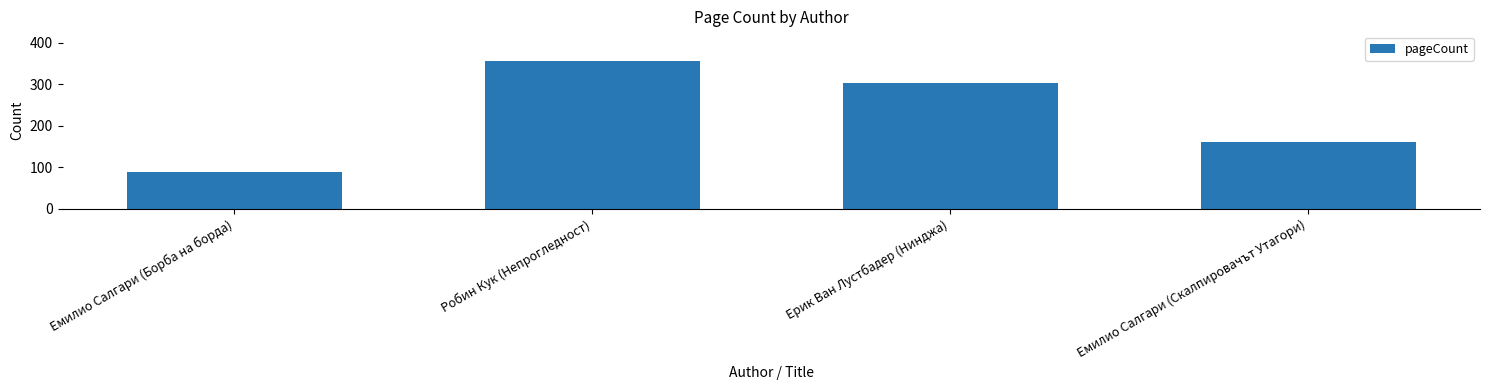

The value at Робин Кук (Непрогледност) is 356. True or false?

True